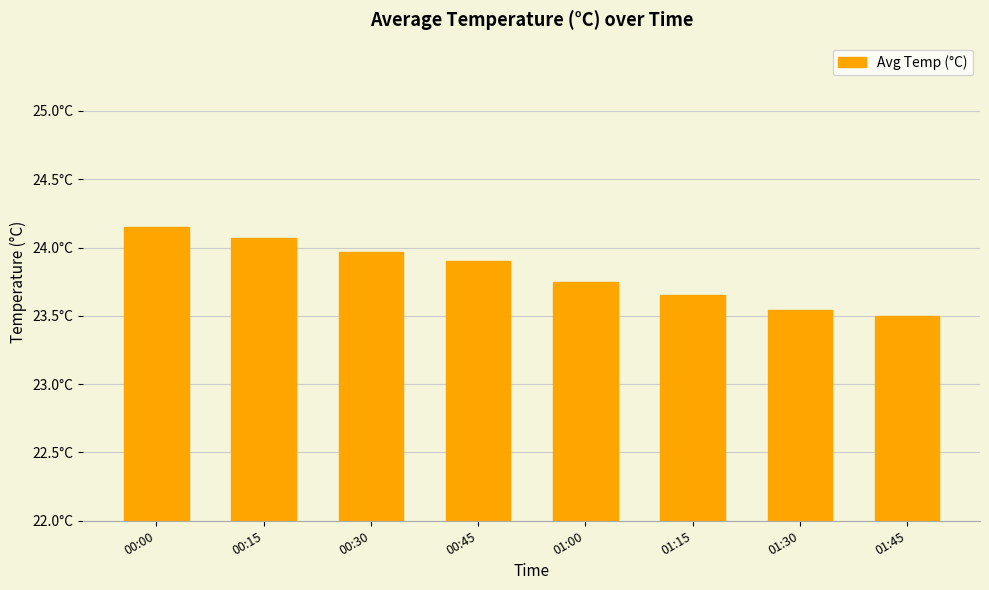

Reading left to right, list all the values displayed in this chart.

24.1	24.1	24.0	23.9	23.8	23.6	23.5	23.5